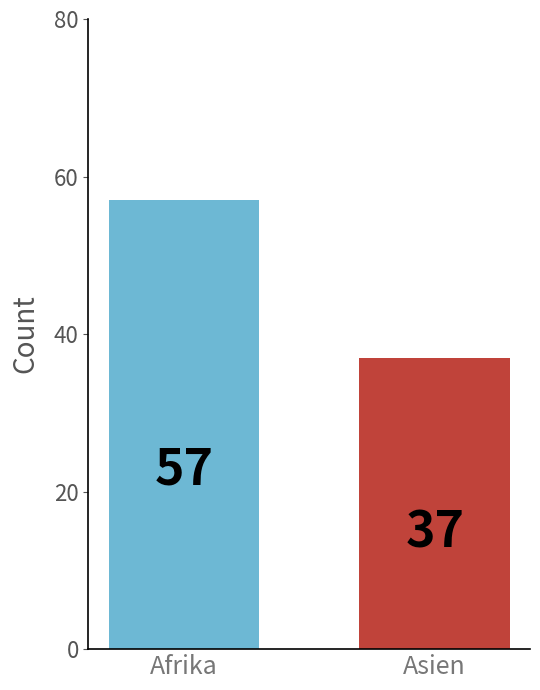

Rank the categories by value from lowest to highest.

Asien, Afrika